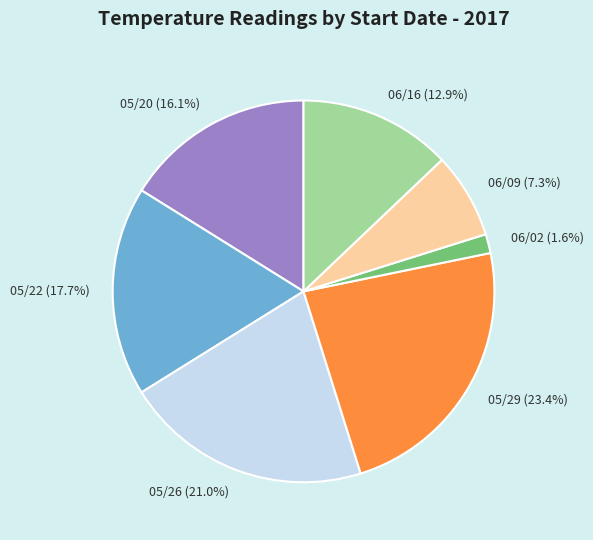

Is it true that 05/20 is 29% of the pie?

False